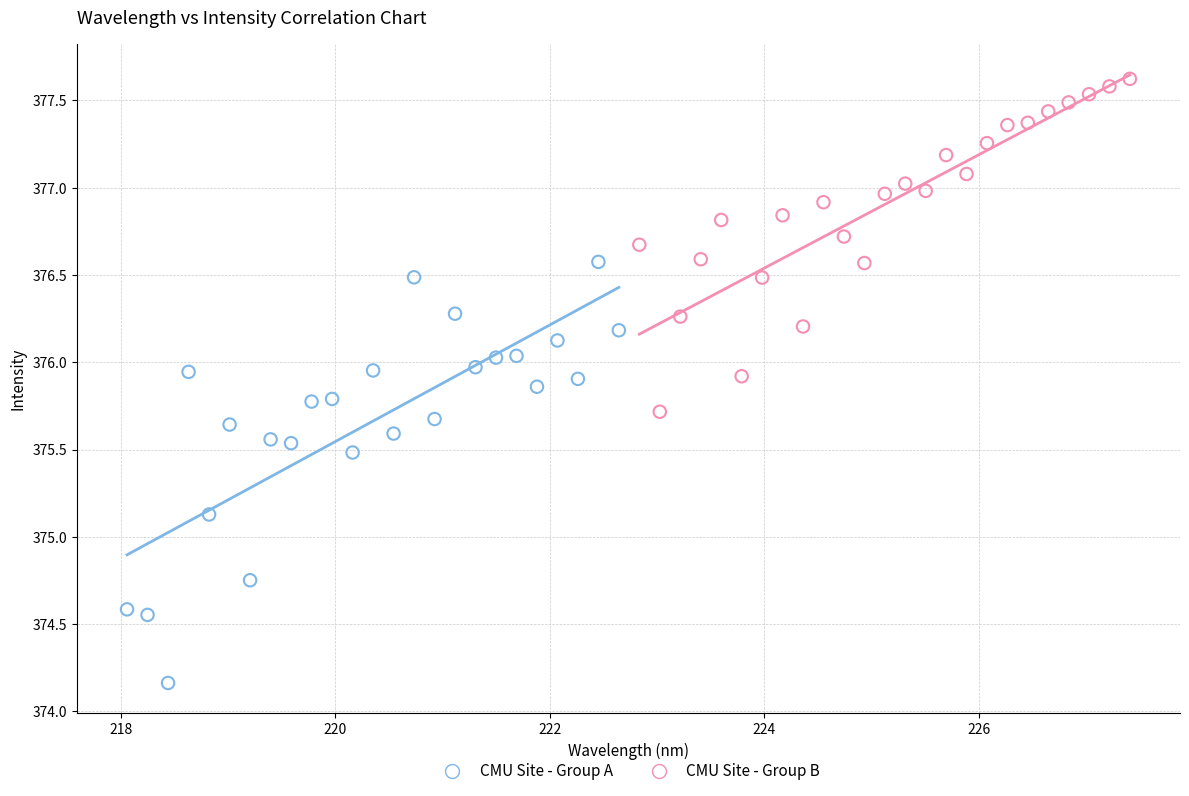

Which series contains the highest Y value?

CMU Site - Group B